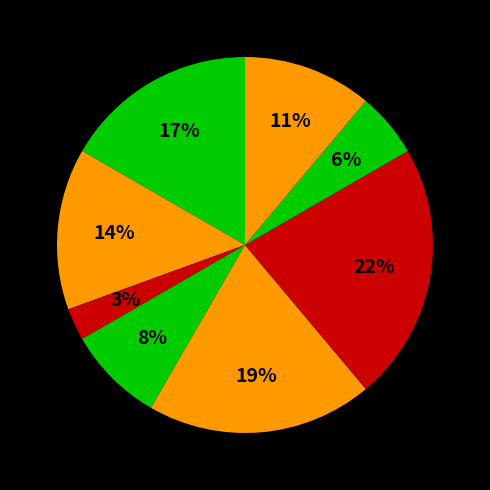

Does any single category account for the majority?

No